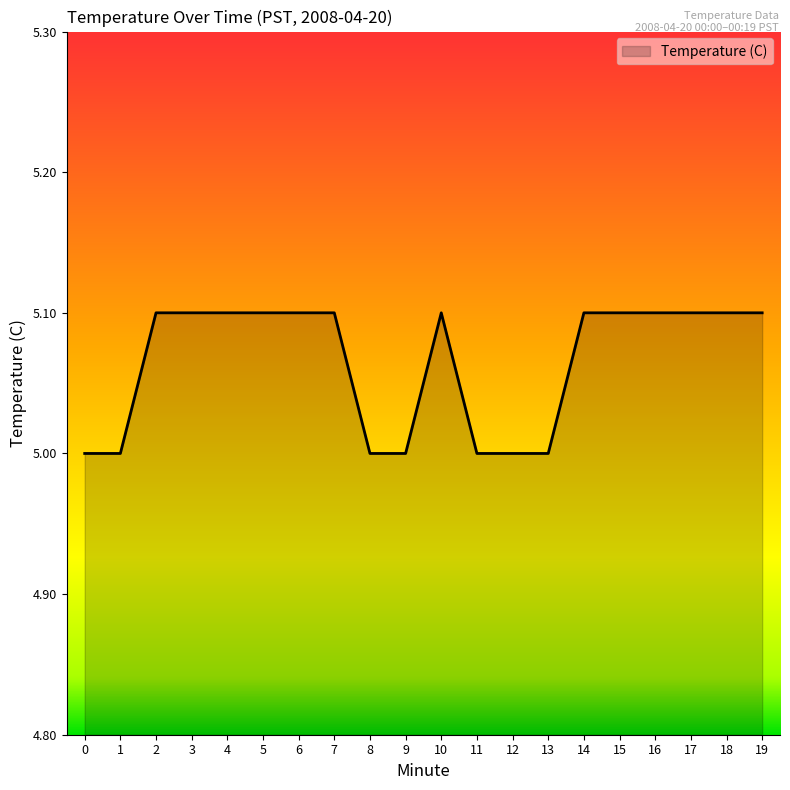

What is the ratio of the value at 1 to the value at 6?

1.0